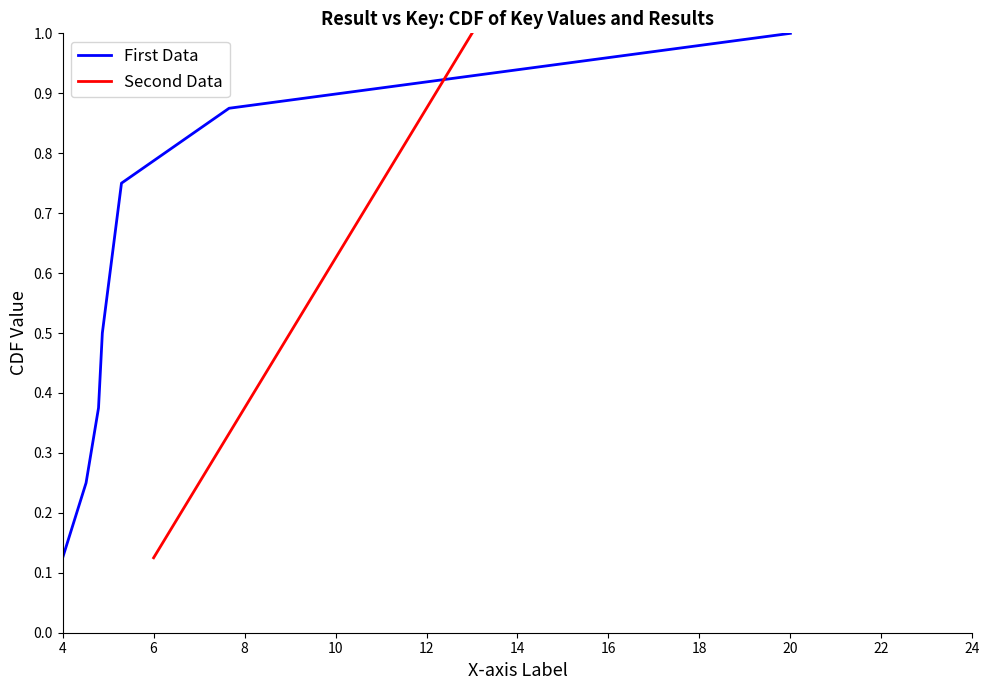

What is the average value of the Second Data series?

0.6